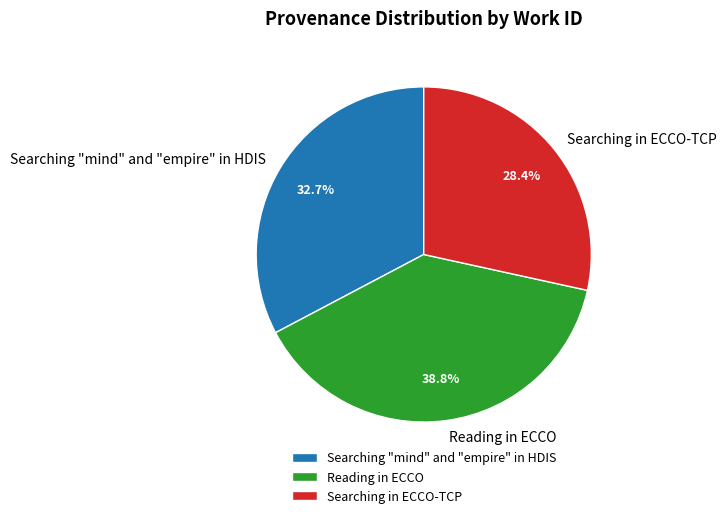

To the nearest percent, what percentage of the pie is Searching "mind" and "empire" in HDIS?

33%